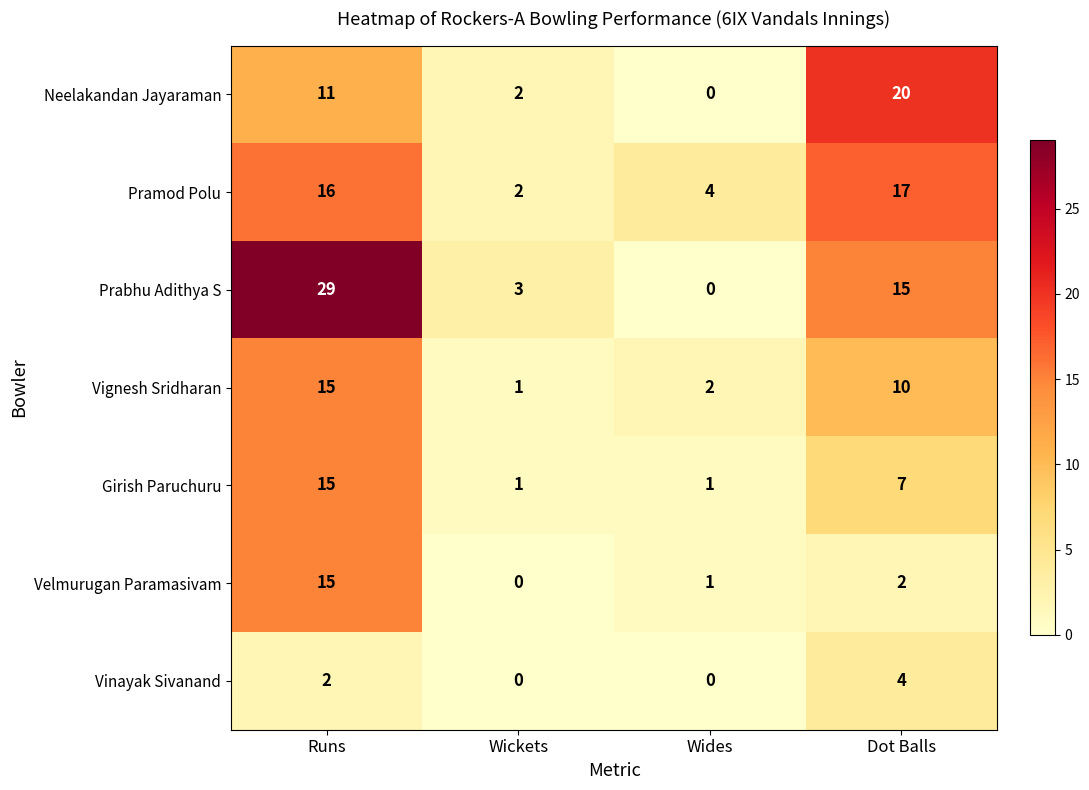

Reading left to right, list all the values displayed in this chart.

Neelakandan Jayaraman: Runs=11	Wickets=2	Wides=0	Dot Balls=20
Pramod Polu: Runs=16	Wickets=2	Wides=4	Dot Balls=17
Prabhu Adithya S: Runs=29	Wickets=3	Wides=0	Dot Balls=15
Vignesh Sridharan: Runs=15	Wickets=1	Wides=2	Dot Balls=10
Girish Paruchuru: Runs=15	Wickets=1	Wides=1	Dot Balls=7
Velmurugan Paramasivam: Runs=15	Wickets=0	Wides=1	Dot Balls=2
Vinayak Sivanand: Runs=2	Wickets=0	Wides=0	Dot Balls=4